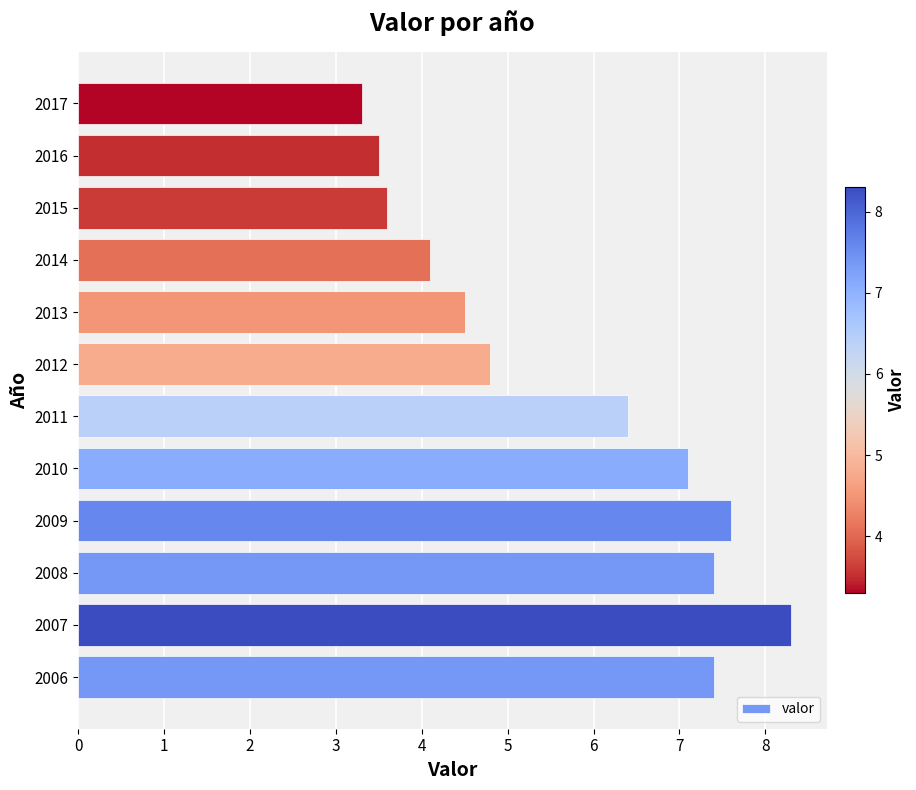

At which category does the chart reach its peak across all series?

2007